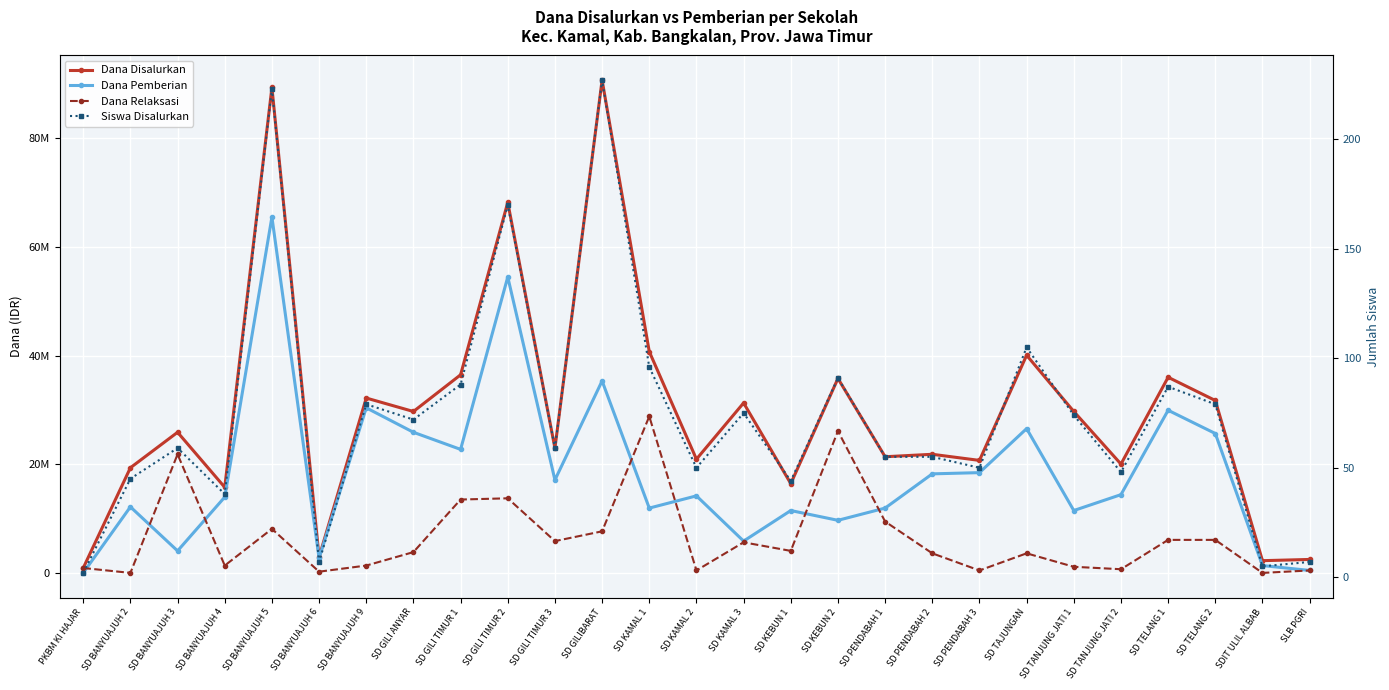

At which category is the sum across all series the highest?

SD BANYUAJUH 5